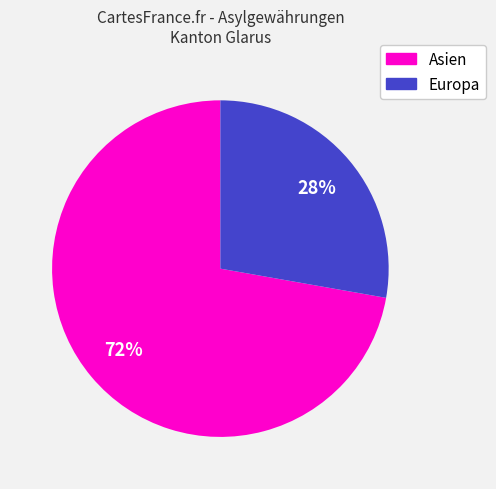

To the nearest percent, what is the average slice percentage?

50%